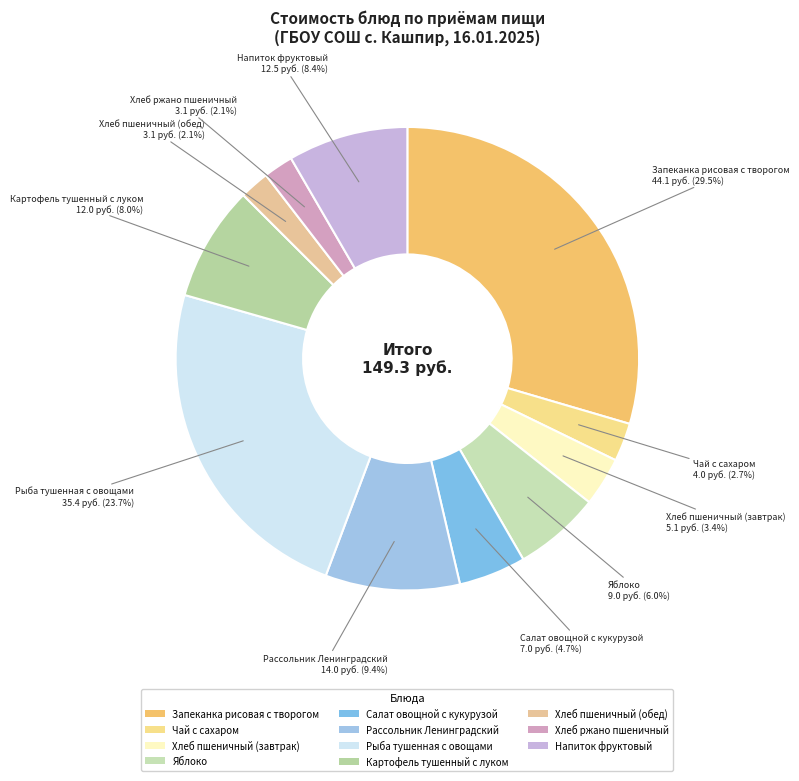

Which has a higher value, Рассольник Ленинградский or Напиток фруктовый?

Рассольник Ленинградский